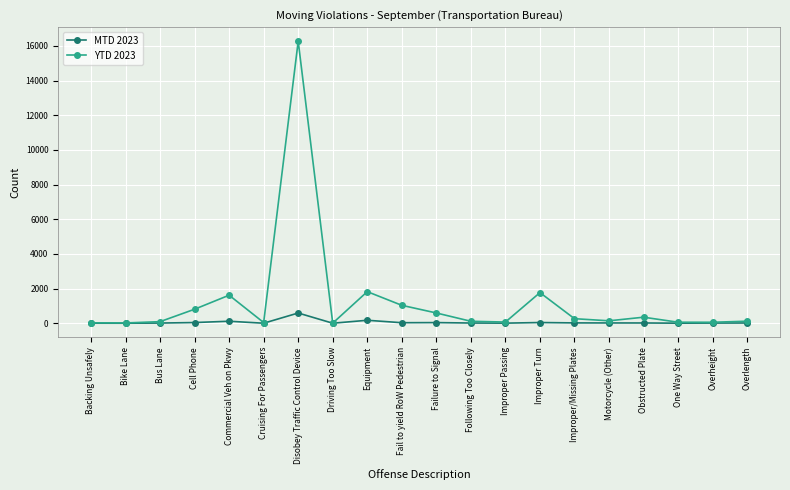

Which series has the widest spread of values?

YTD 2023